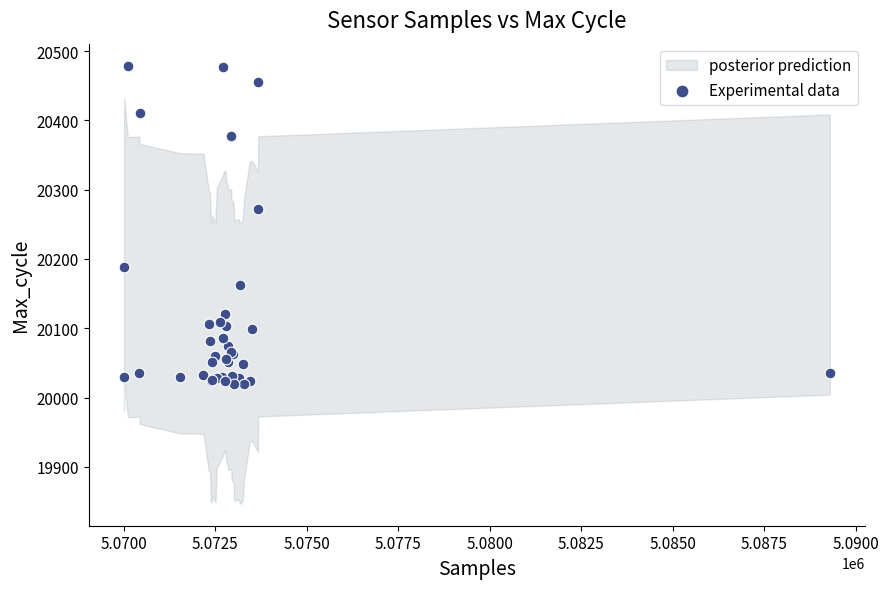

What Y value in the scatter plot is closest to 20249?

20272